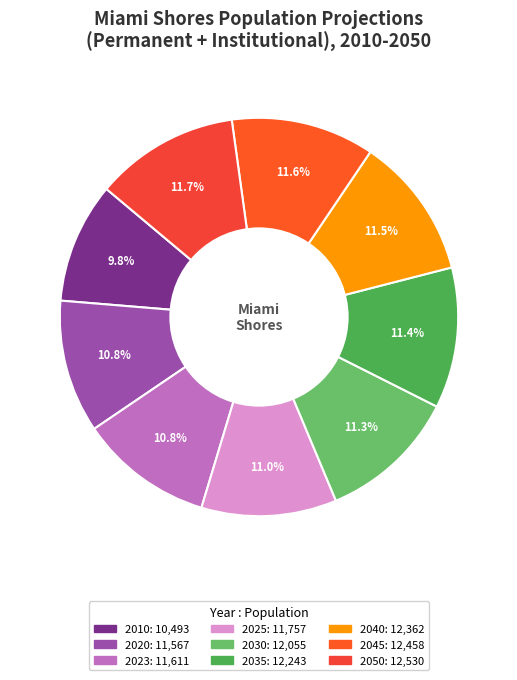

What is the change in value from 2010 to 2020?

+1074